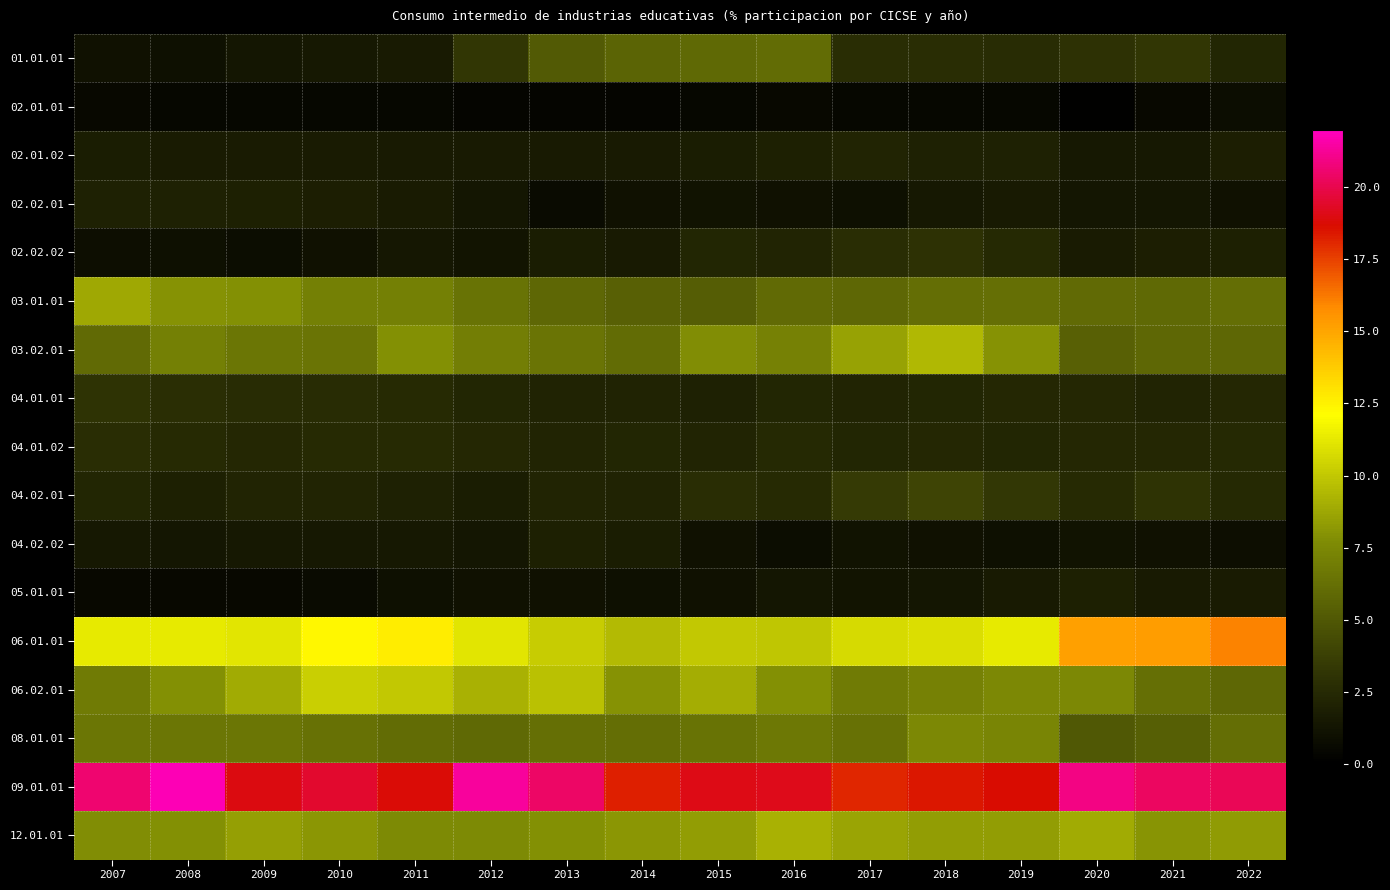

At which category is the sum across all series the highest?

2018